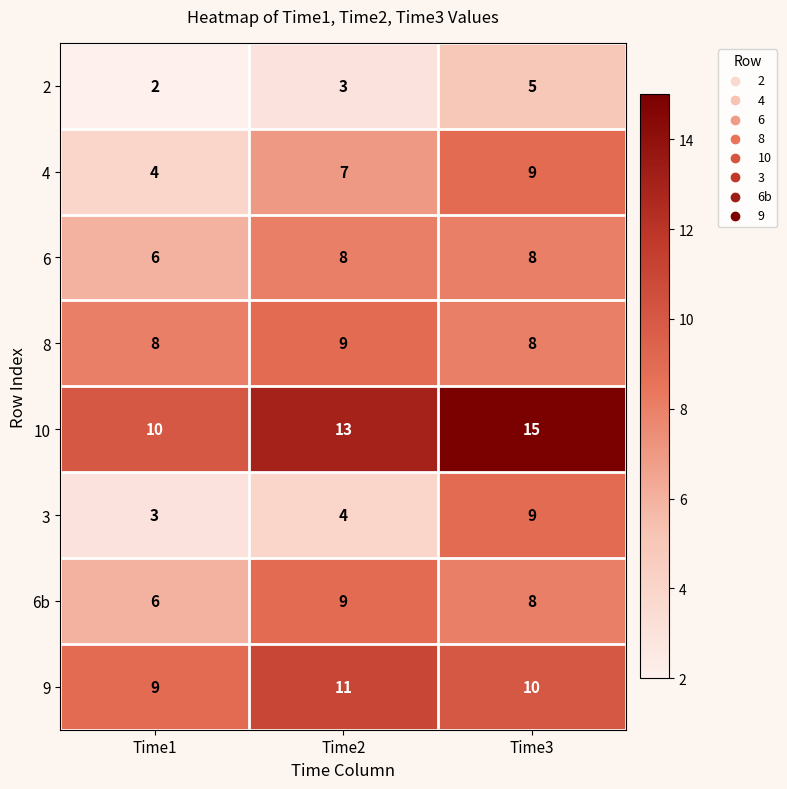

How many series are shown in this chart?

8